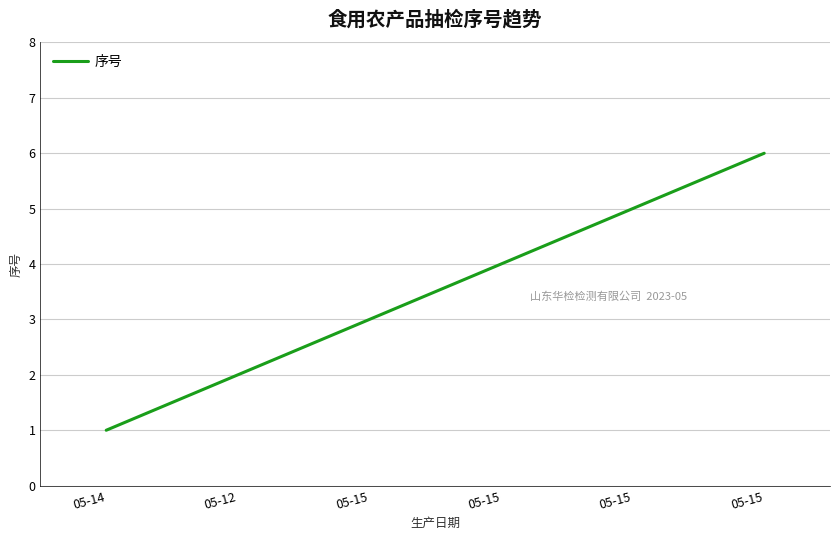

Does the chart have visible grid lines?

Yes